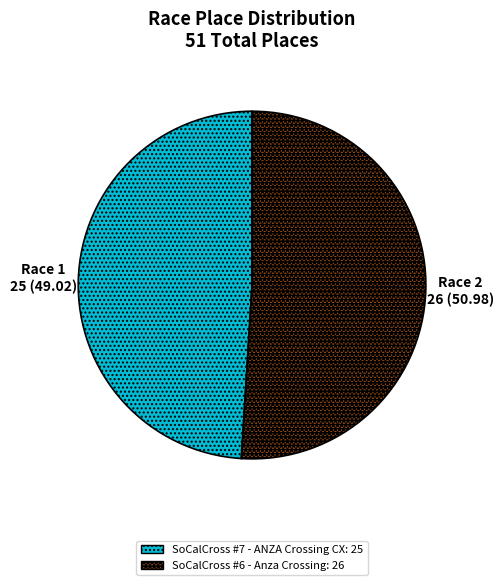

Is the sum of SoCalCross #7 - ANZA Crossing CX and SoCalCross #6 - Anza Crossing greater than half?

Yes